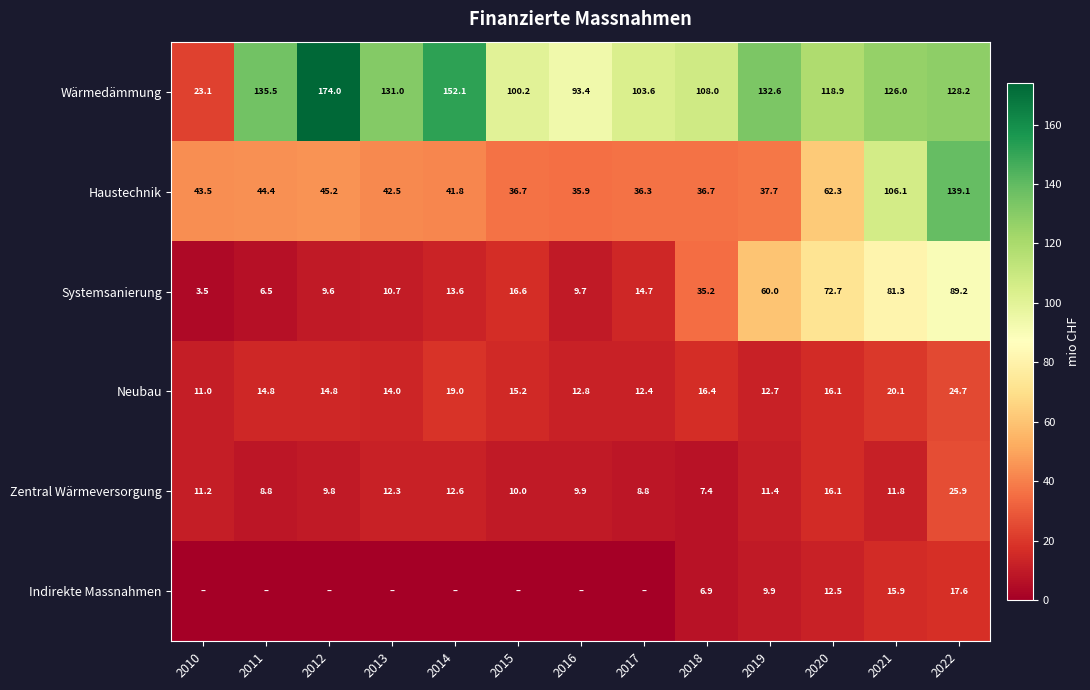

Read the Wärmedämmung value at 2016.

93.4